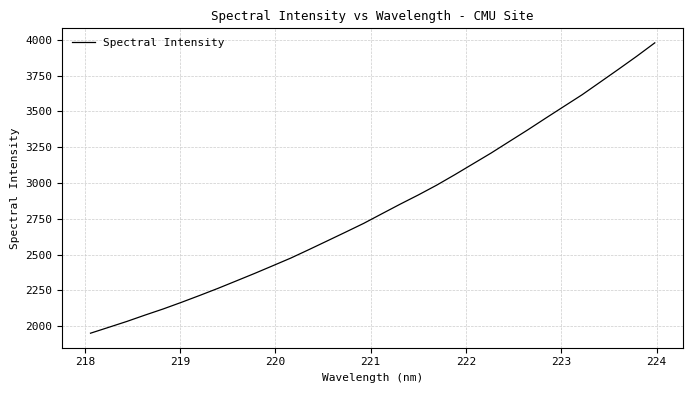

What is the maximum value shown in the chart?

3979.0